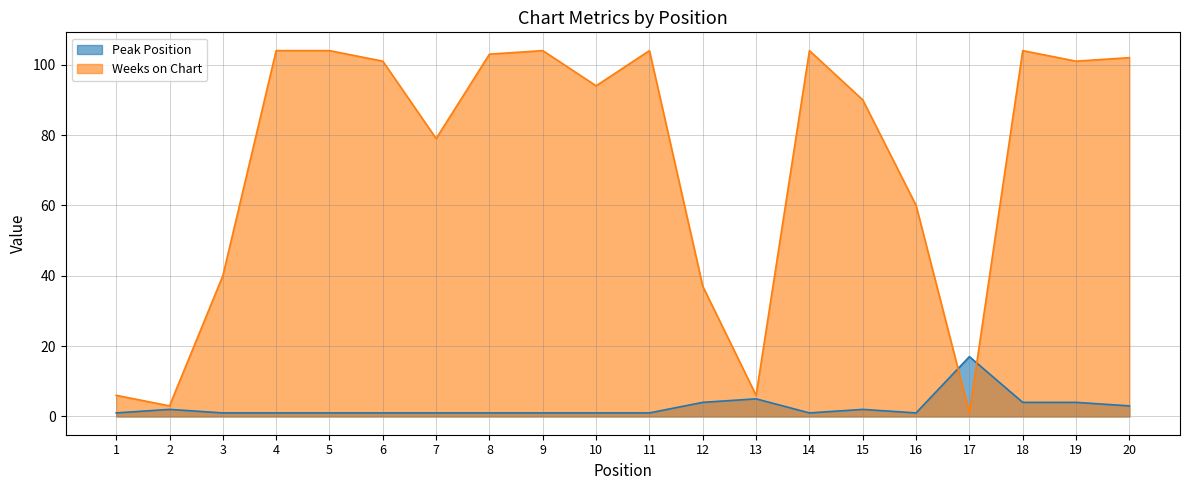

Rank the series by their average value, from highest to lowest.

Weeks on Chart, Peak Position